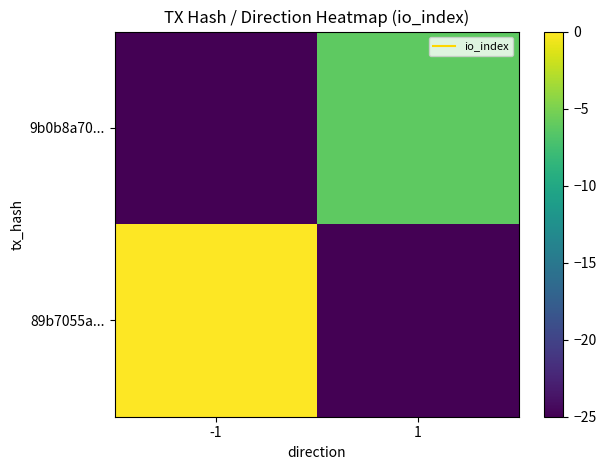

Reading left to right, transcribe all the data shown in this chart.

89b7055a...: -1=-0.0	1=-25.0
9b0b8a70...: -1=-25.0	1=-6.2